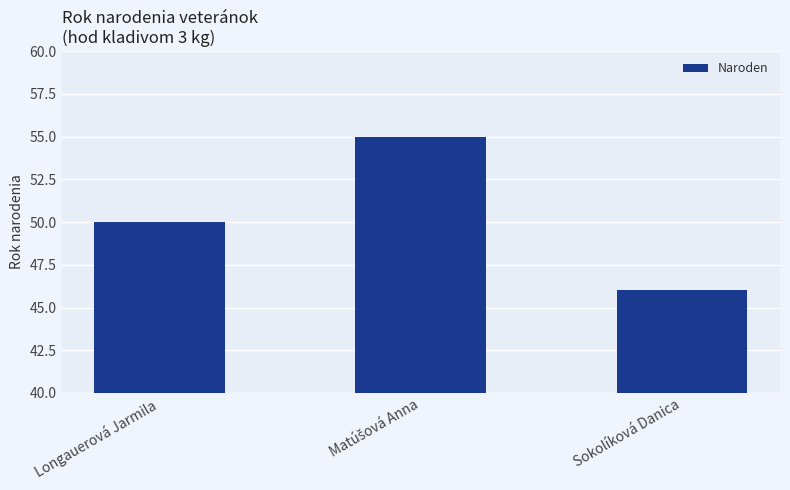

Does the chart contain stacked bars?

No